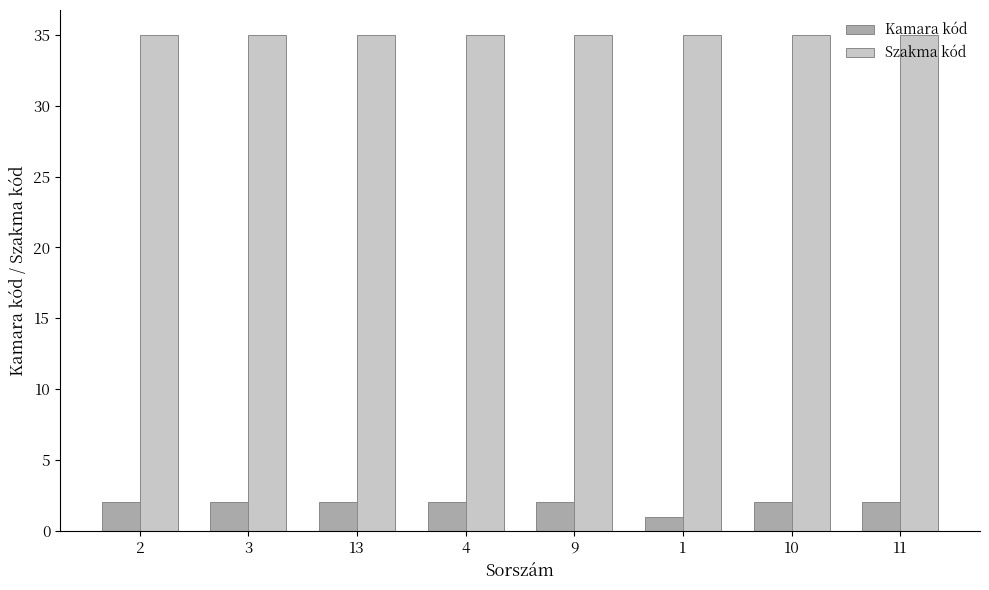

Are the bars horizontal?

No